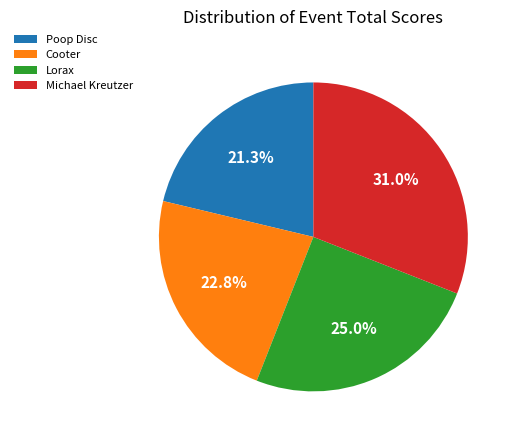

Does any single category account for the majority?

No